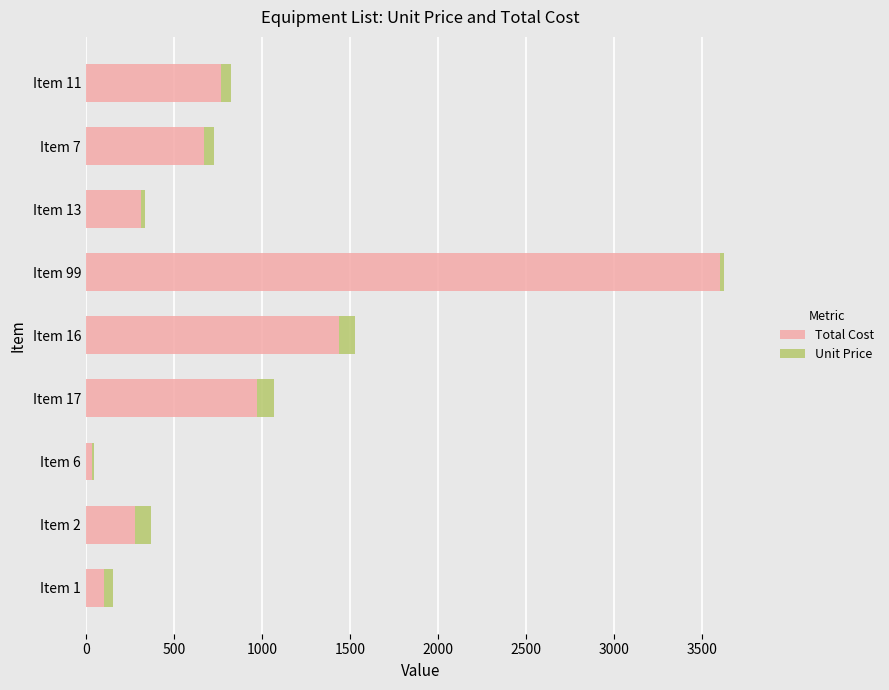

At which label does Total Cost reach its peak?

Item 99